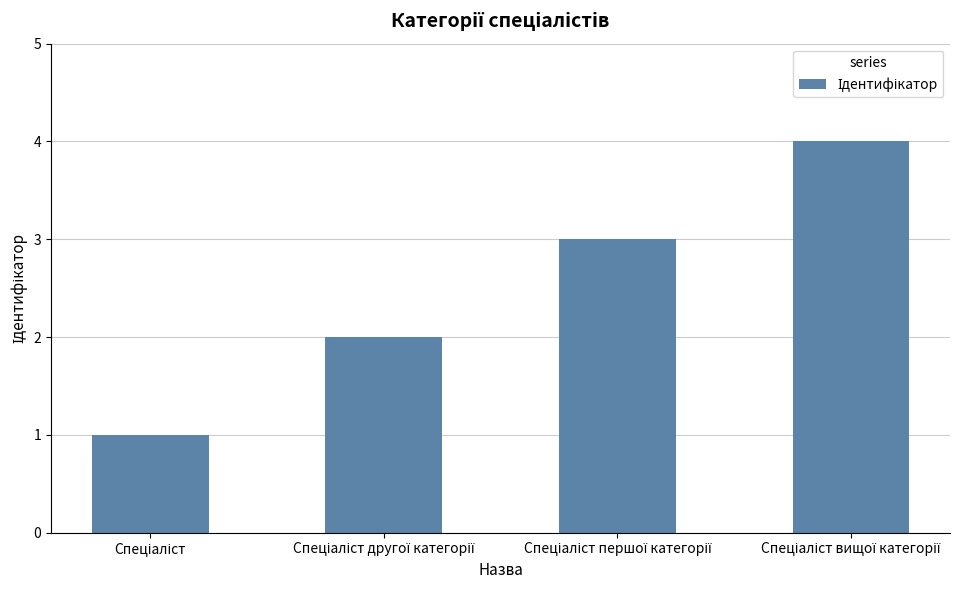

Reading left to right, list all the values displayed in this chart.

1	2	3	4